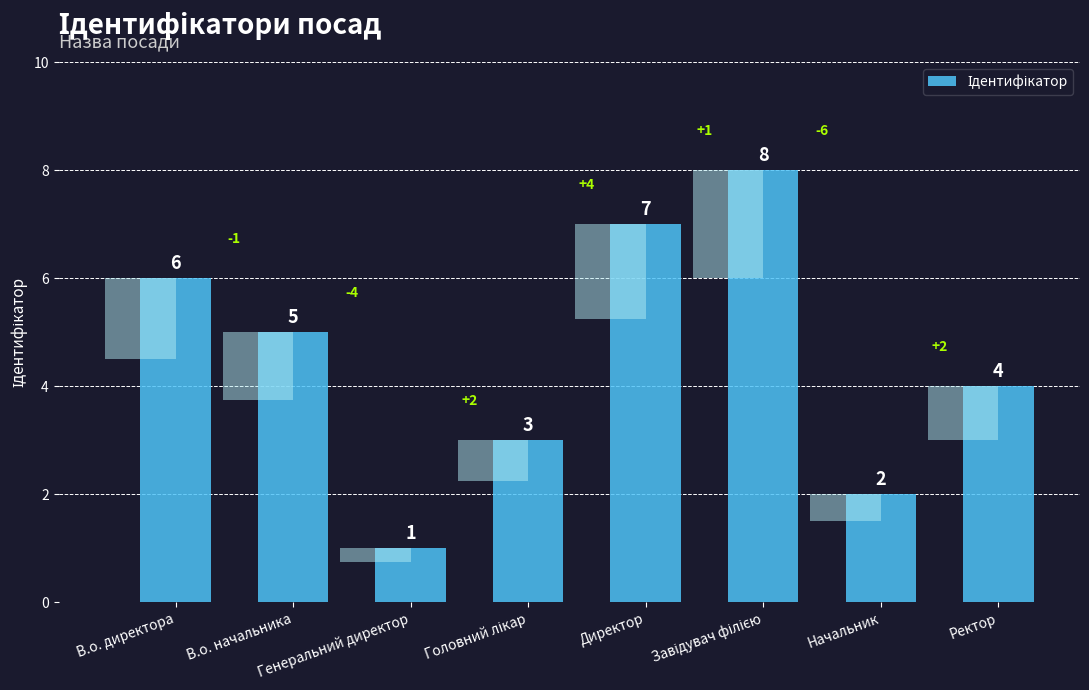

At which label does the data first exceed 5?

В.о. директора